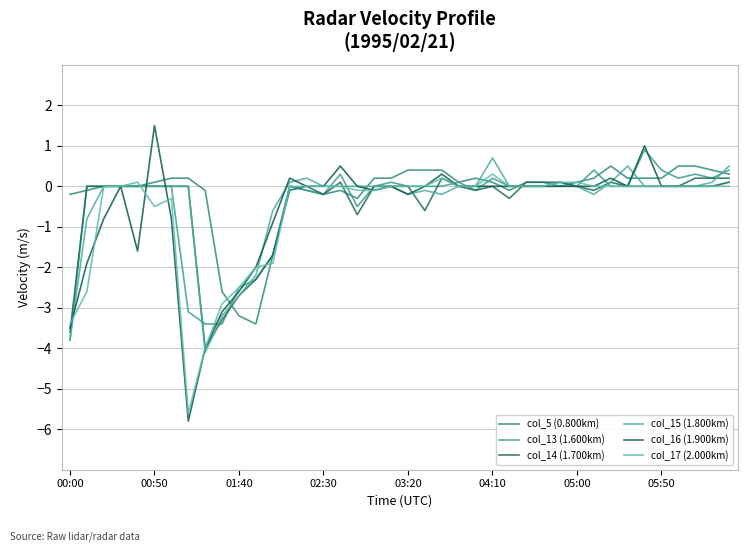

How many lines are shown in the chart?

6